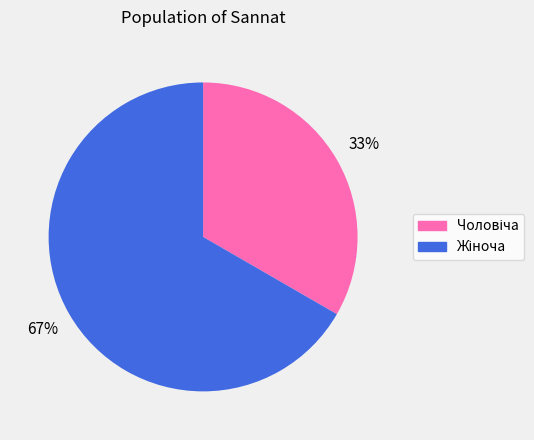

How many segments does this pie chart have?

2